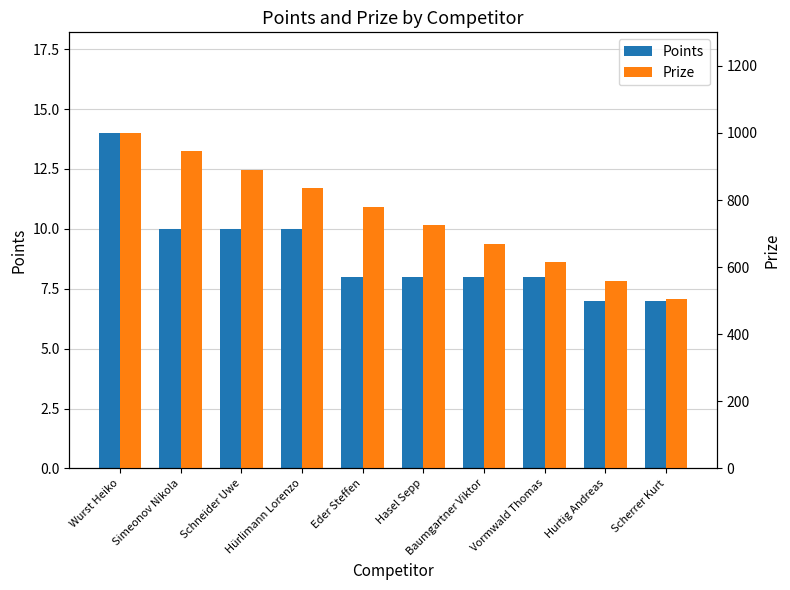

What is the total value across all series at Hurtig Andreas?

567